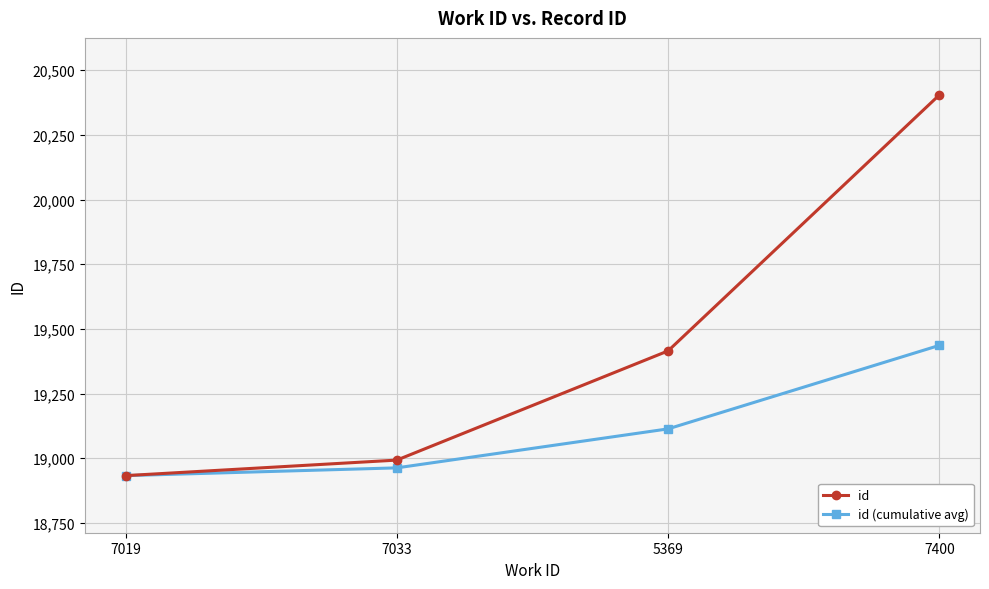

What is the label of the 3rd point from the right?

7033